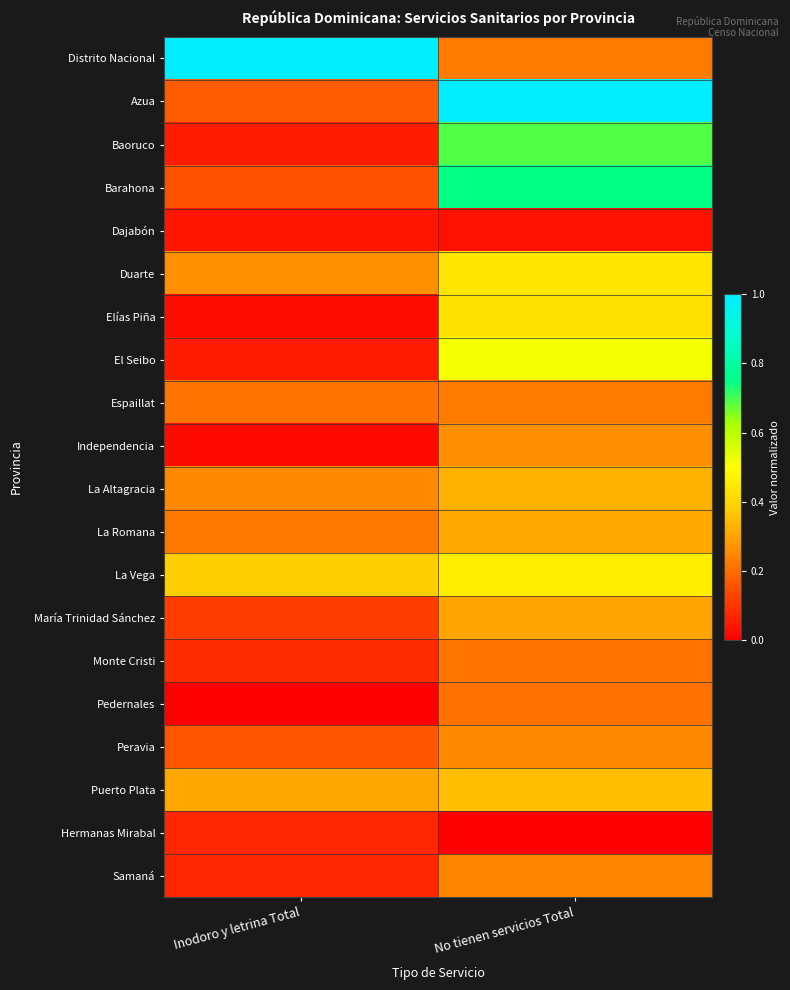

What is the total value across all series at No tienen servicios Total?

7.3